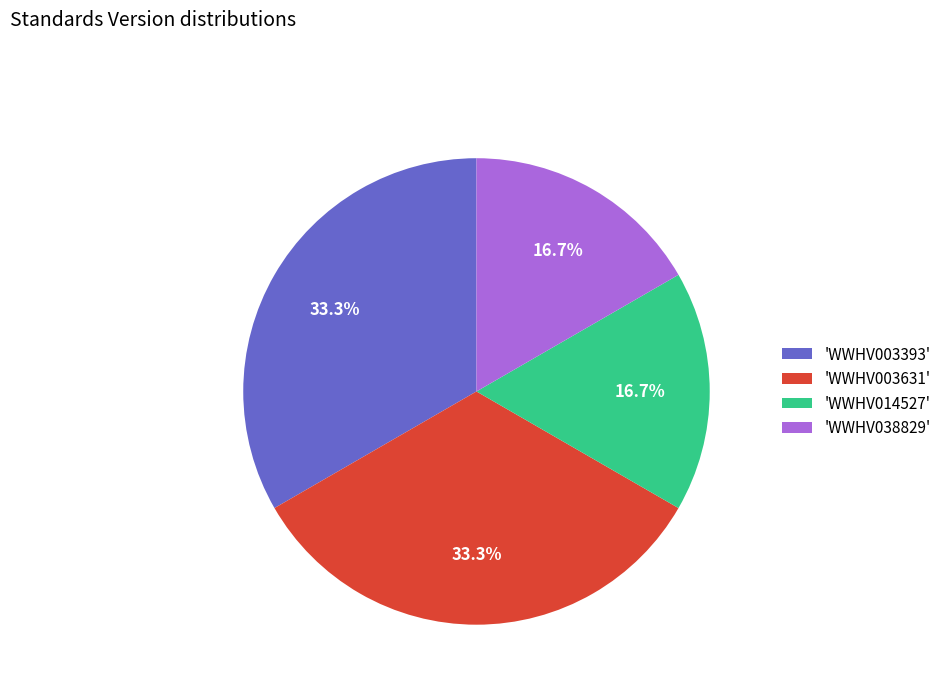

Is there any slice that represents more than half of the pie?

No